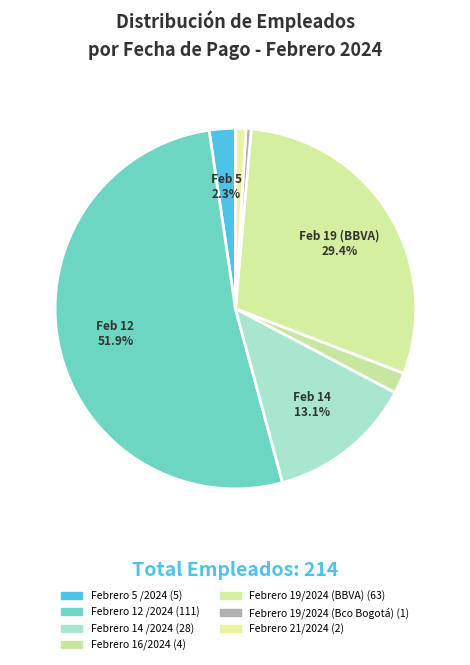

What percentage is the Febrero 12 /2024 slice, to the nearest percent?

52%